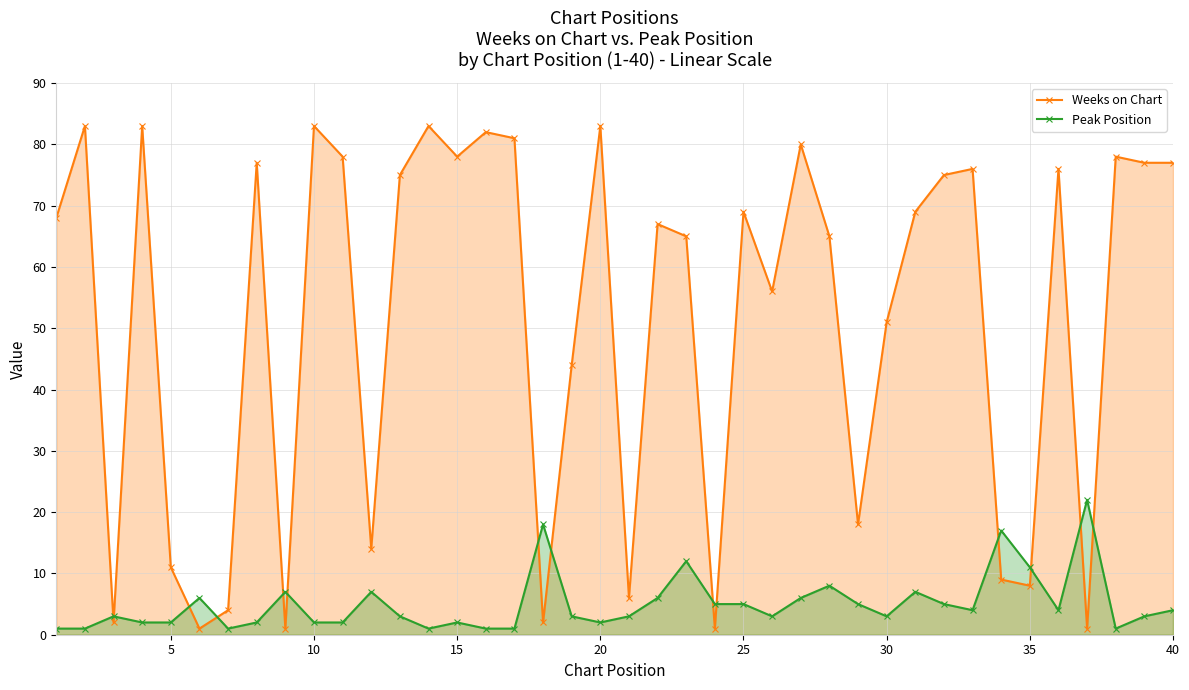

What is the maximum value shown in the chart?

83